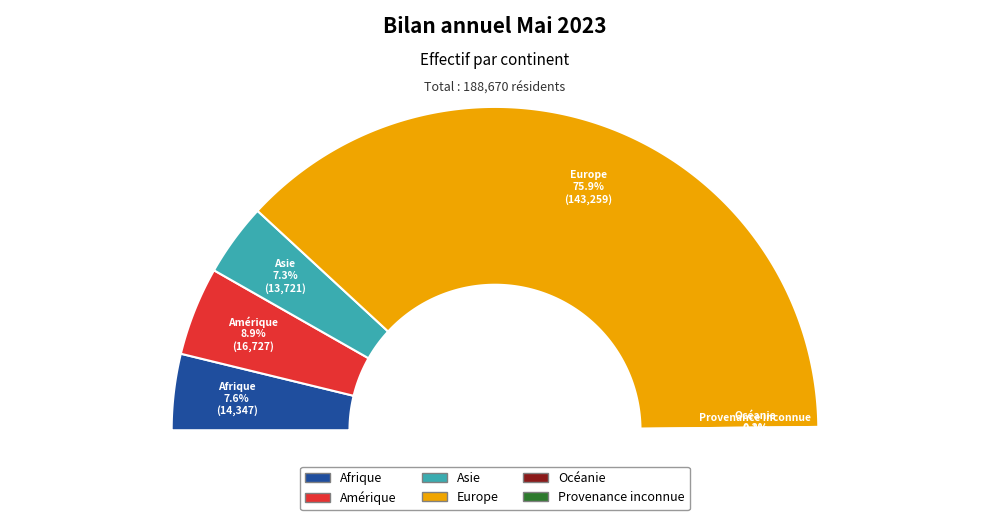

How many slices are in this pie chart?

6